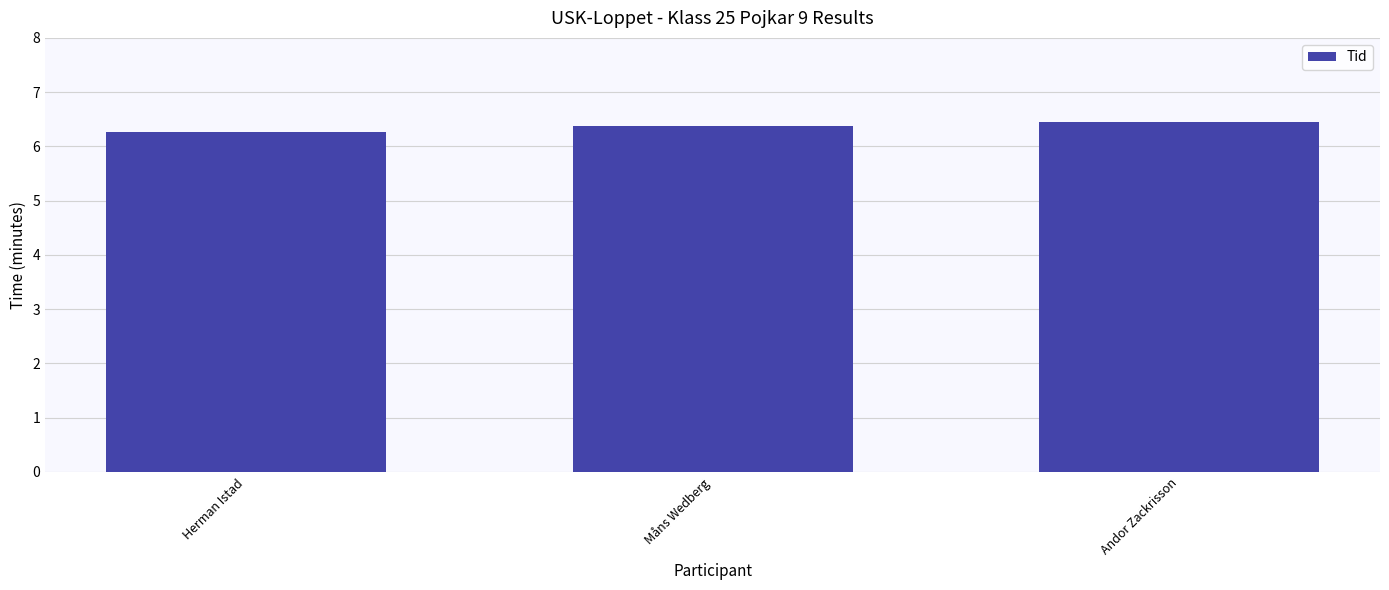

What is the change in value from Måns Wedberg to Andor Zackrisson?

+0.1